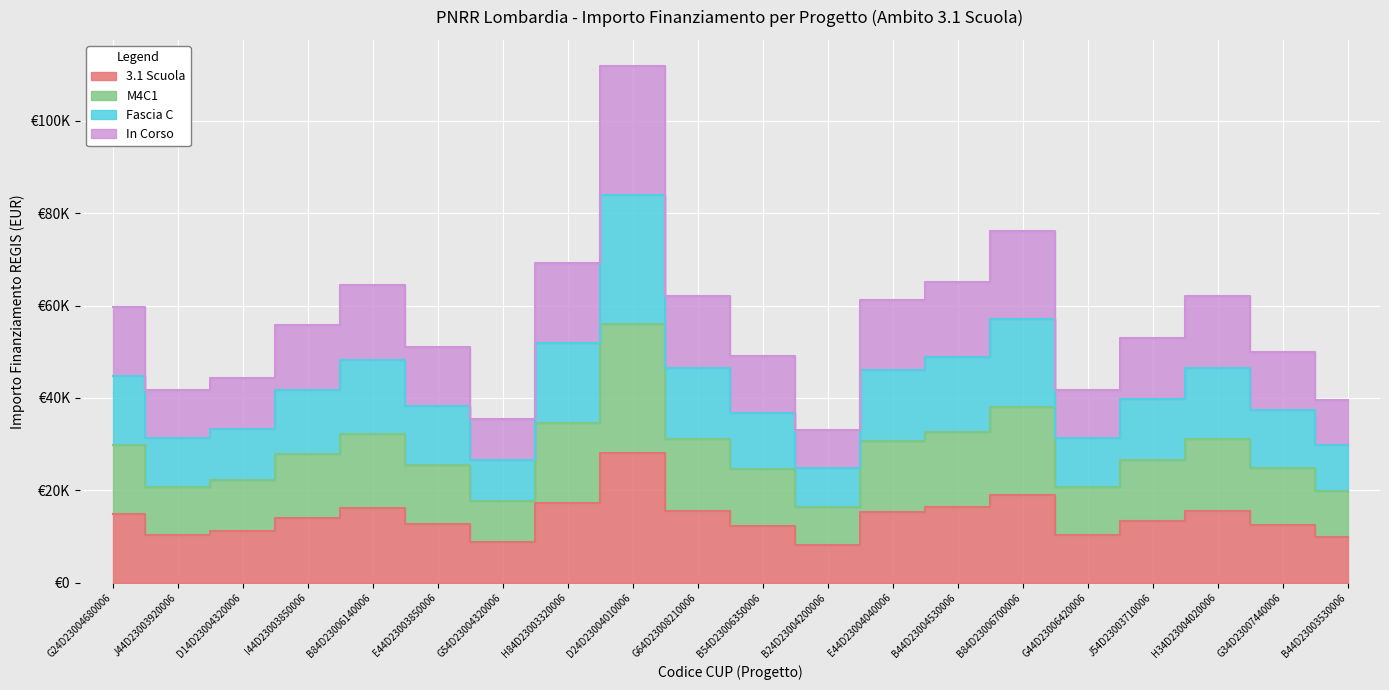

Is it true that 3.1 Scuola equals 11096.7 at D14D23004320006?

True